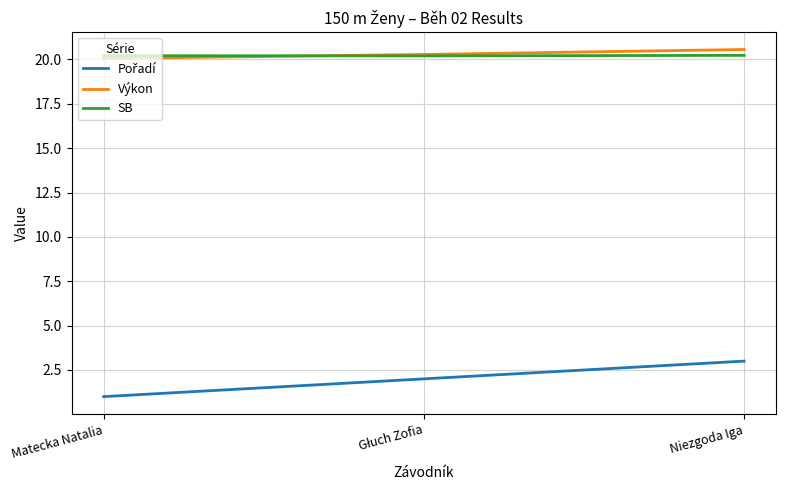

At which label is Výkon closest to 20?

Matecka Natalia